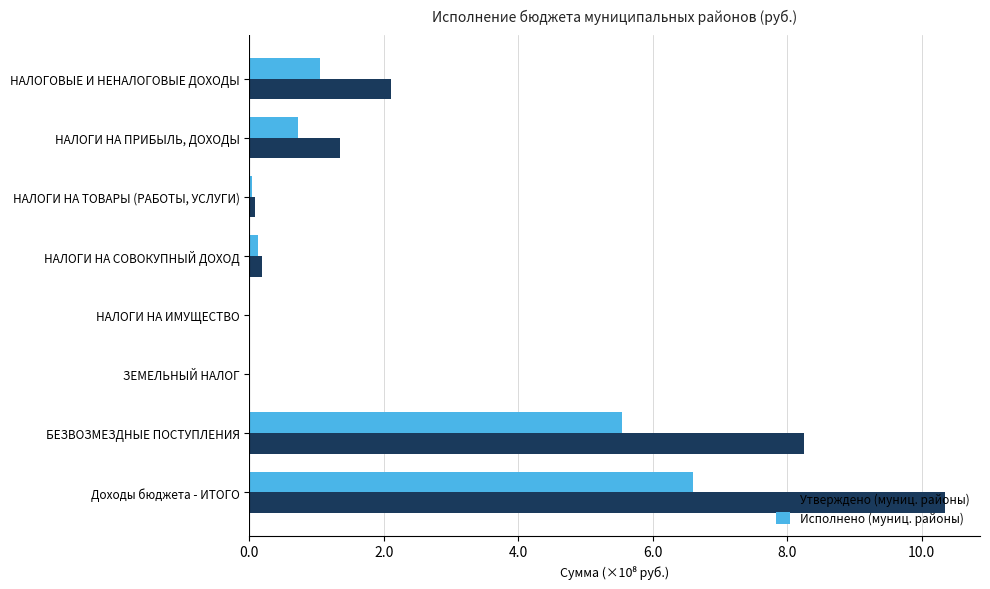

What is the sum of all Исполнено (муниц. районы) values?

14.1